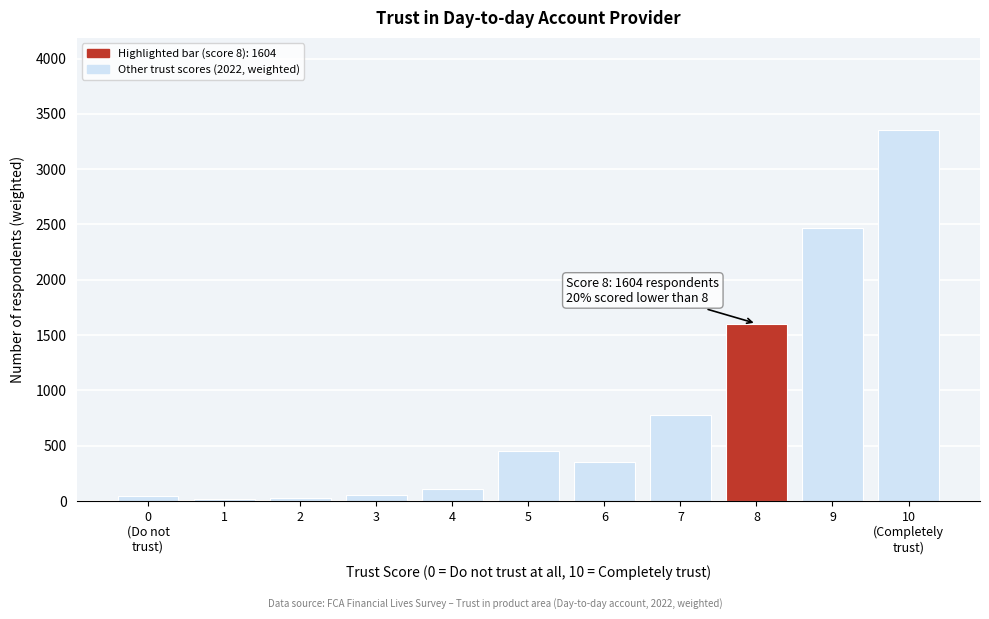

What is the change in value from 7 to 8?

+827